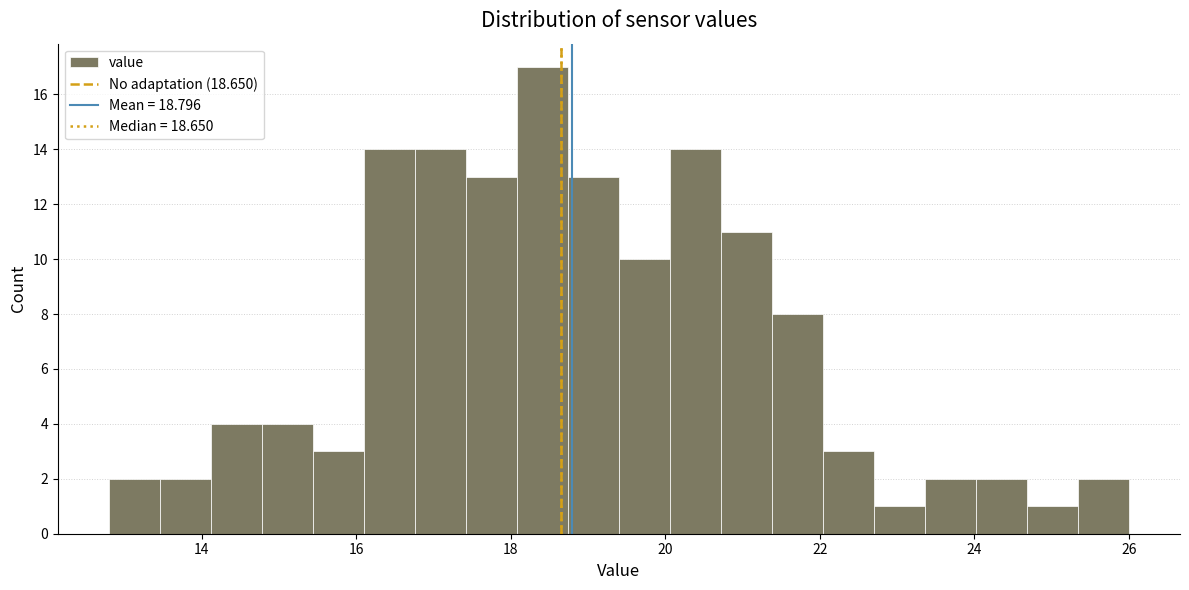

Around what value on the x-axis is the tallest bar? Give the approximate position of its centre, as read against the axis.

18.4